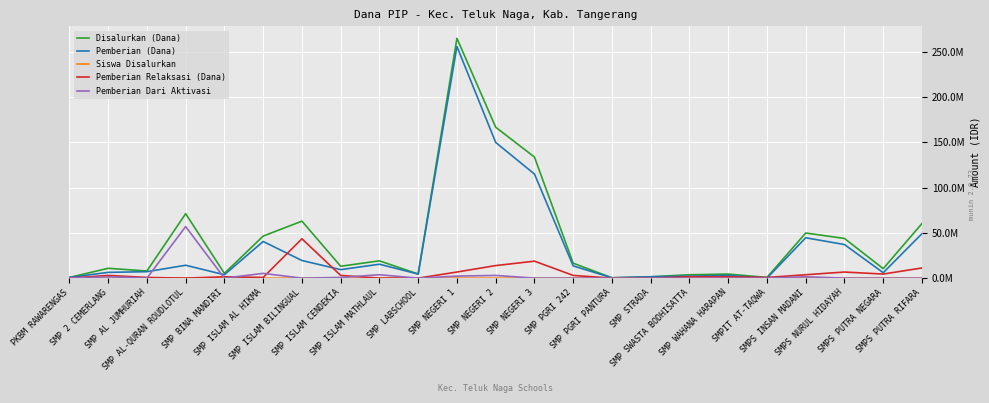

Is the value of Siswa Disalurkan at SMP 2 CEMERLANG greater than the value of Pemberian Dari Aktivasi at SMP LABSCHOOL?

Yes